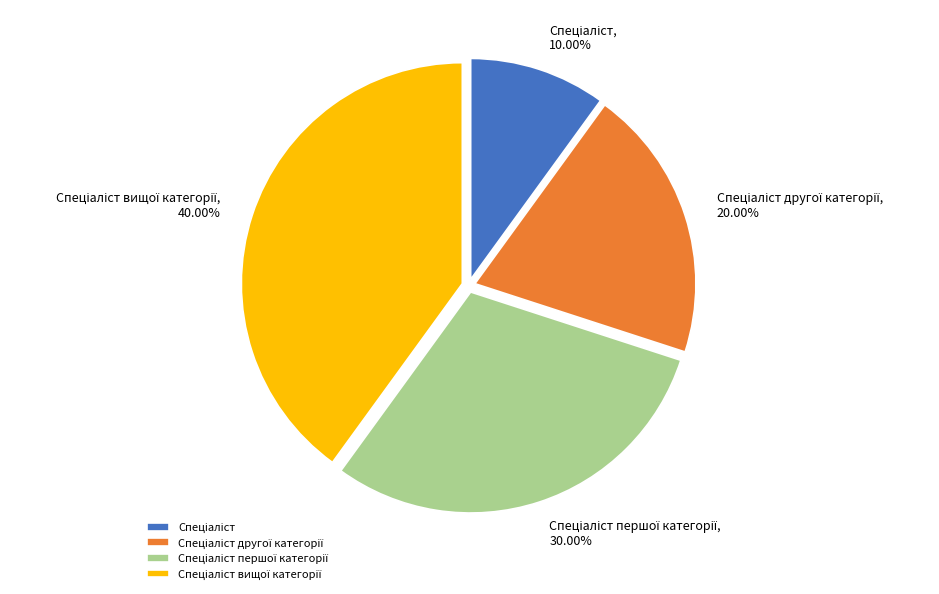

Is there any slice that represents more than half of the pie?

No